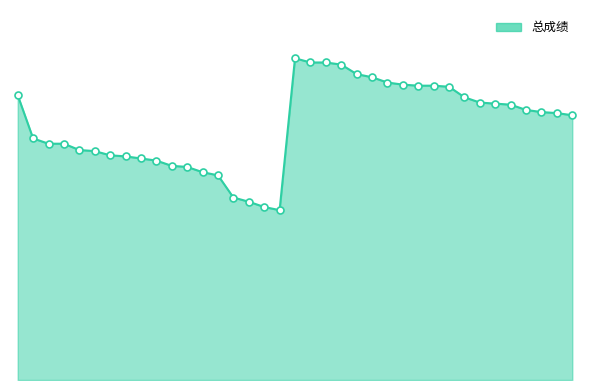

Between 12 and 14, which is larger?

12